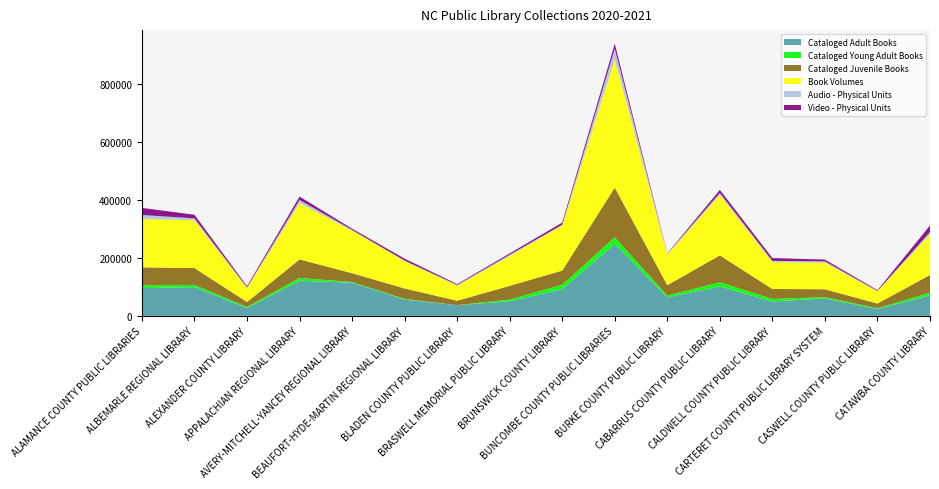

Reading left to right, extract all data points from this chart.

Cataloged Adult Books: 95636	99165	27073	121161	114591	55868	36855	50237	92255	249098	63507	101550	49717	60015	23803	70706
Cataloged Young Adult Books: 9337	7776	3773	9760	2481	2891	184	6033	15091	22601	6463	14287	8840	4749	2474	9541
Cataloged Juvenile Books: 62687	58180	16974	64039	30259	35882	15169	47395	49068	171451	36019	93187	34223	27135	16247	60871
Book Volumes: 167660	165121	47820	194960	147331	94641	52208	103665	156414	443150	105989	209024	92780	91899	42524	141118
Audio - Physical Units: 13195	6737	2747	10619	2301	1684	2350	3747	2122	36950	2489	6589	4437	4664	974	7333
Video - Physical Units: 24579	12272	3943	11664	4148	6644	2825	4608	7335	17182	1142	10710	9691	5995	2529	22624